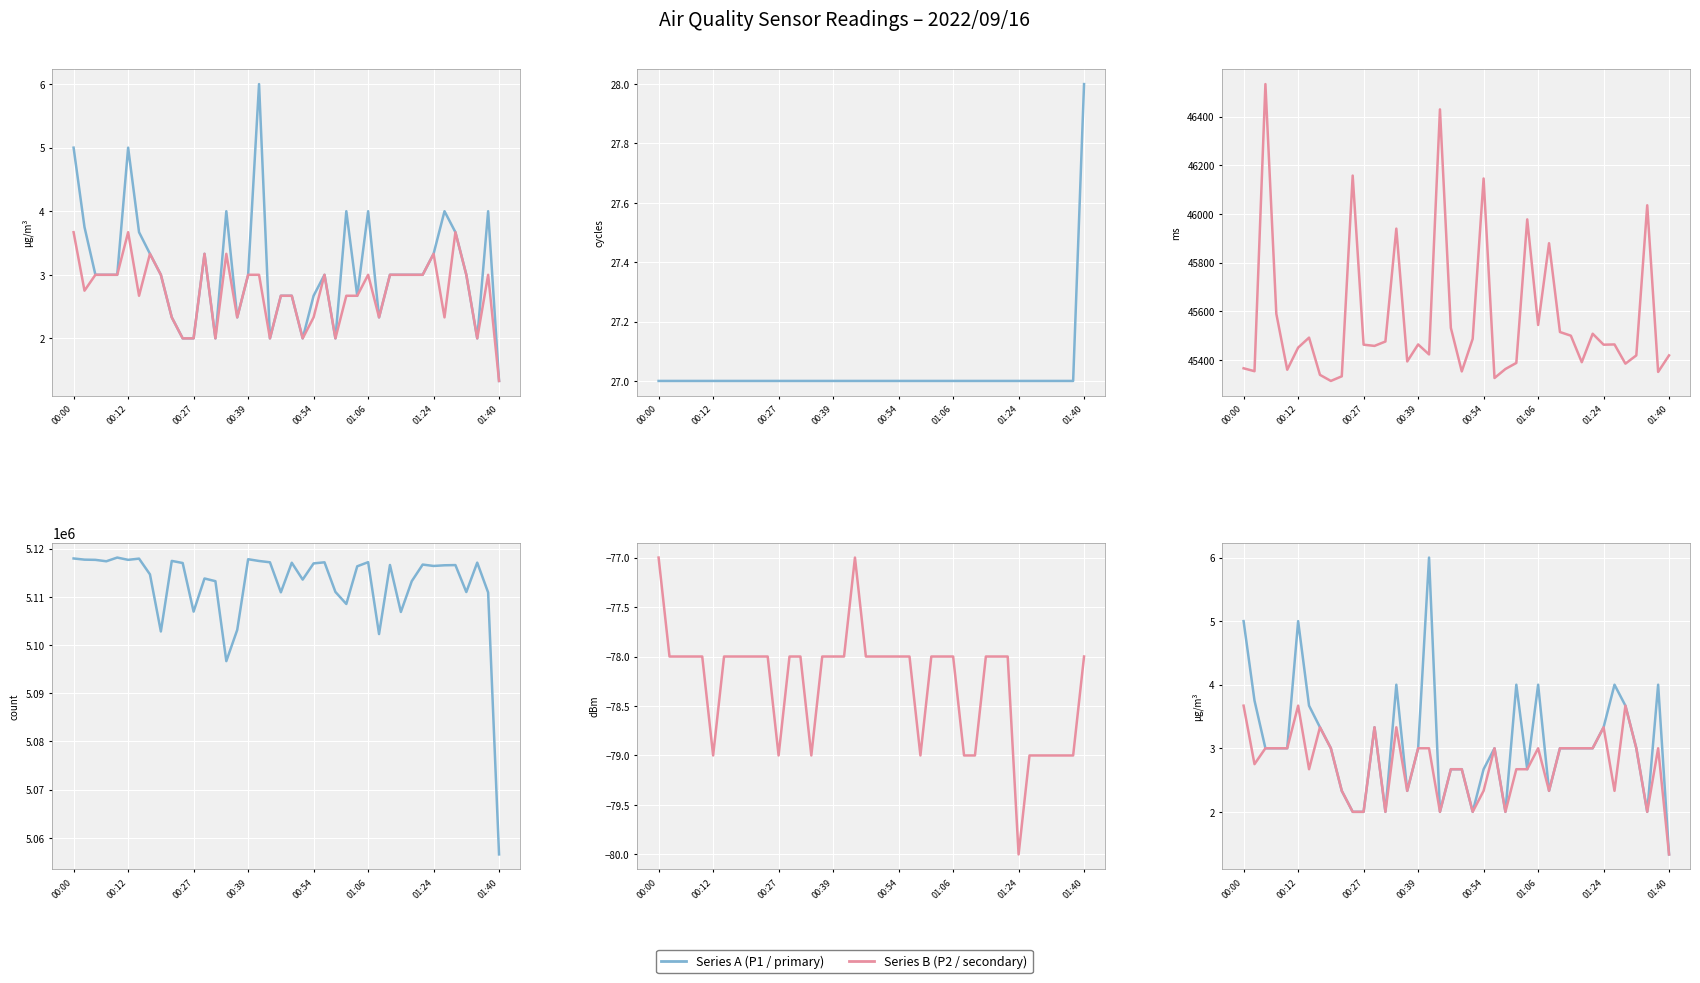

At how many categories does at least one series exceed 1644227?

40